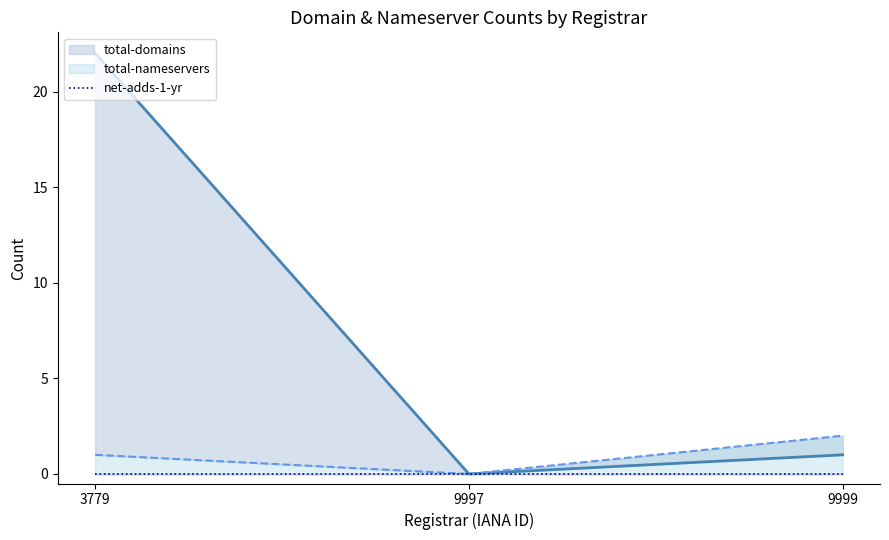

At how many categories does at least one series exceed 16?

1